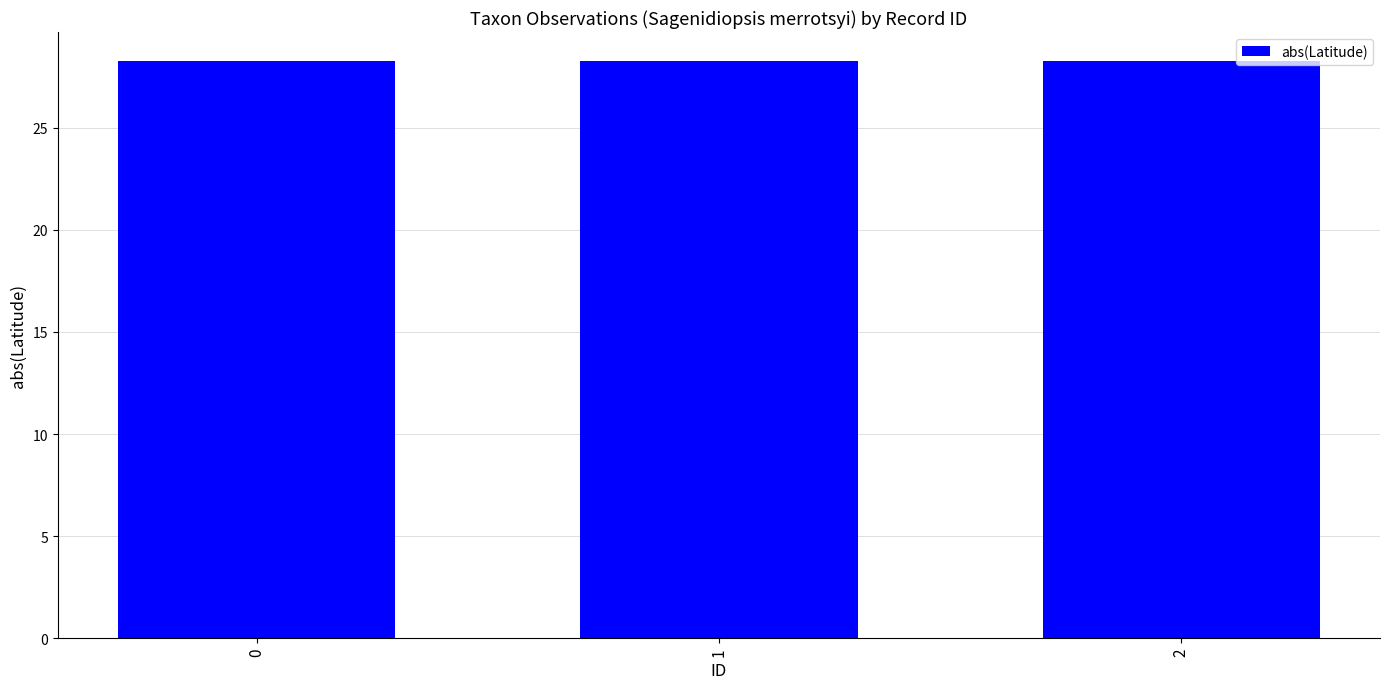

What is the minimum value shown in the chart?

28.2